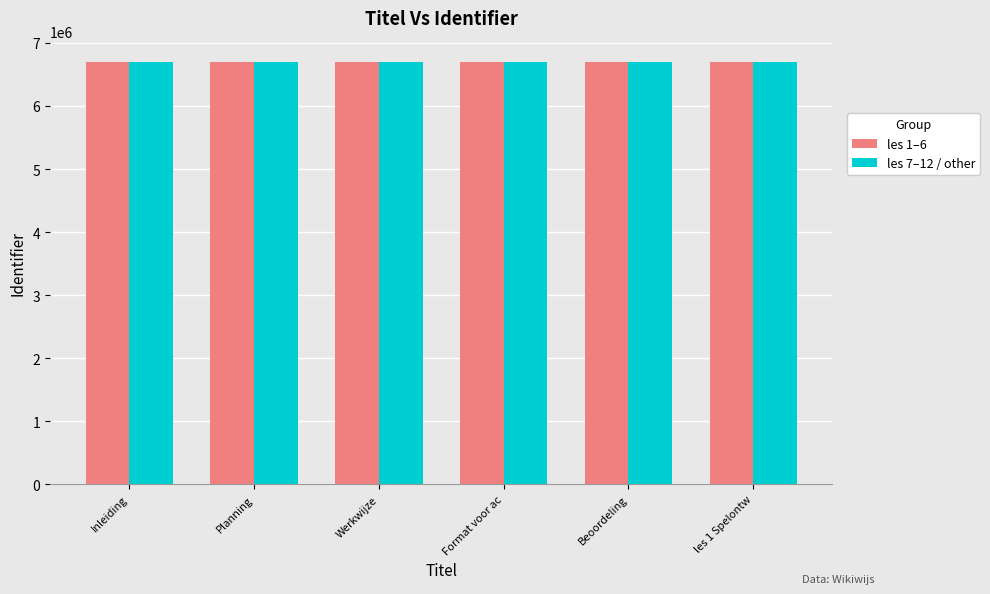

Are the bars horizontal?

No